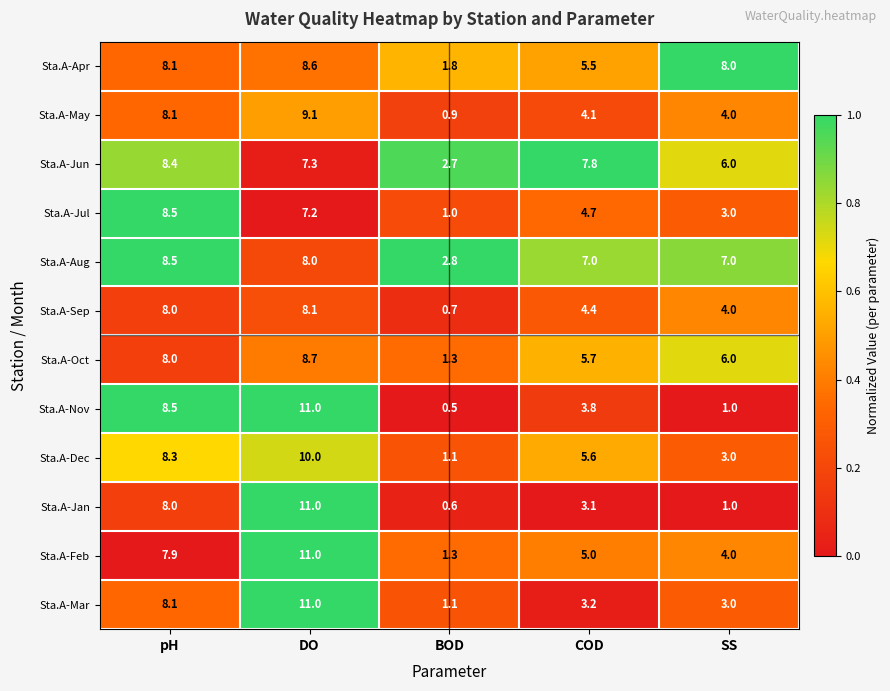

Is it true that Sta.A-Apr equals 8.1 at pH?

True